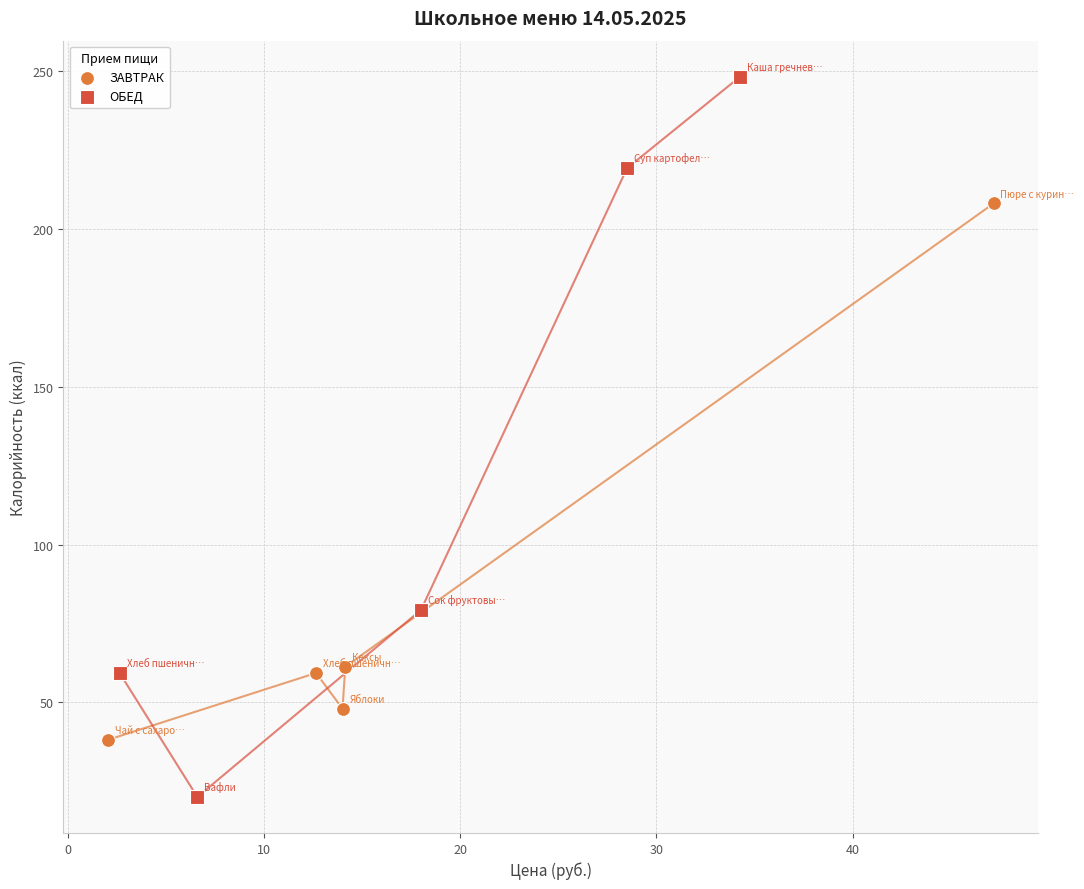

Which series contains the highest Y value?

ОБЕД